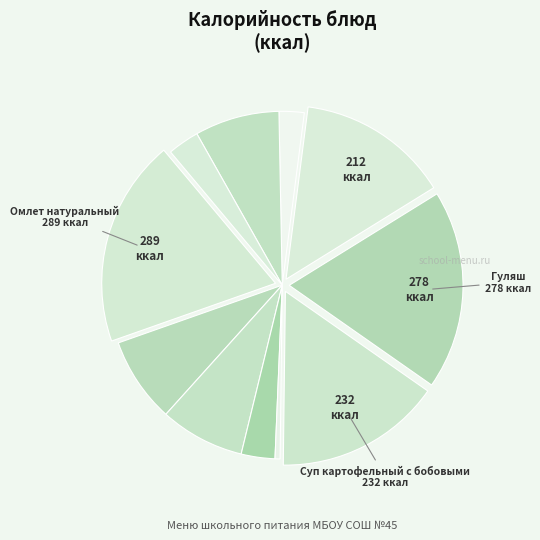

Count the number of slices in the pie.

11